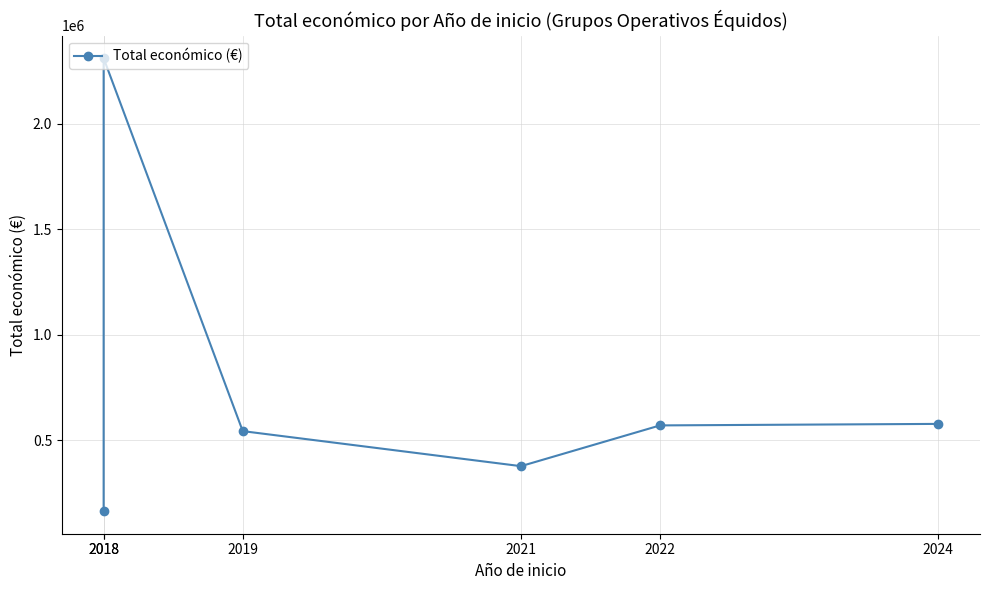

At which category does the chart reach its peak across all series?

2018